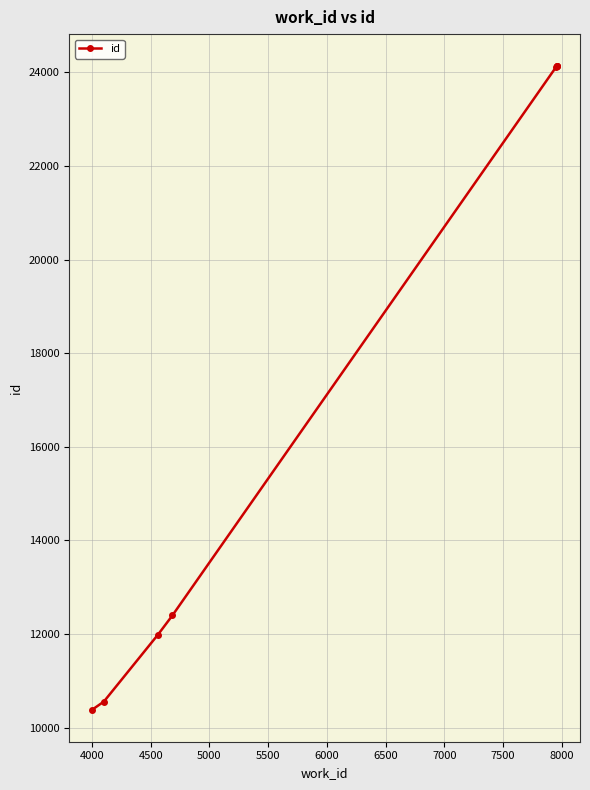

What is the value of the 5th point from the left?

24121